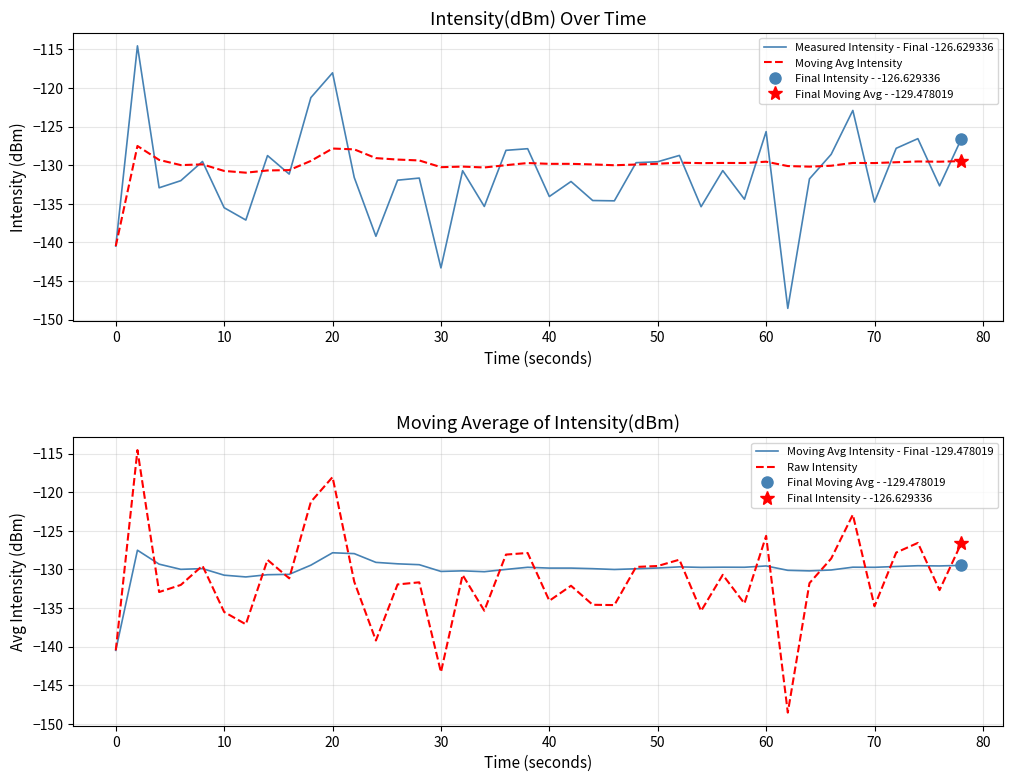

True or false: Moving Avg Intensity - Final -129.478019 has a value of -129.8 at 50.

True